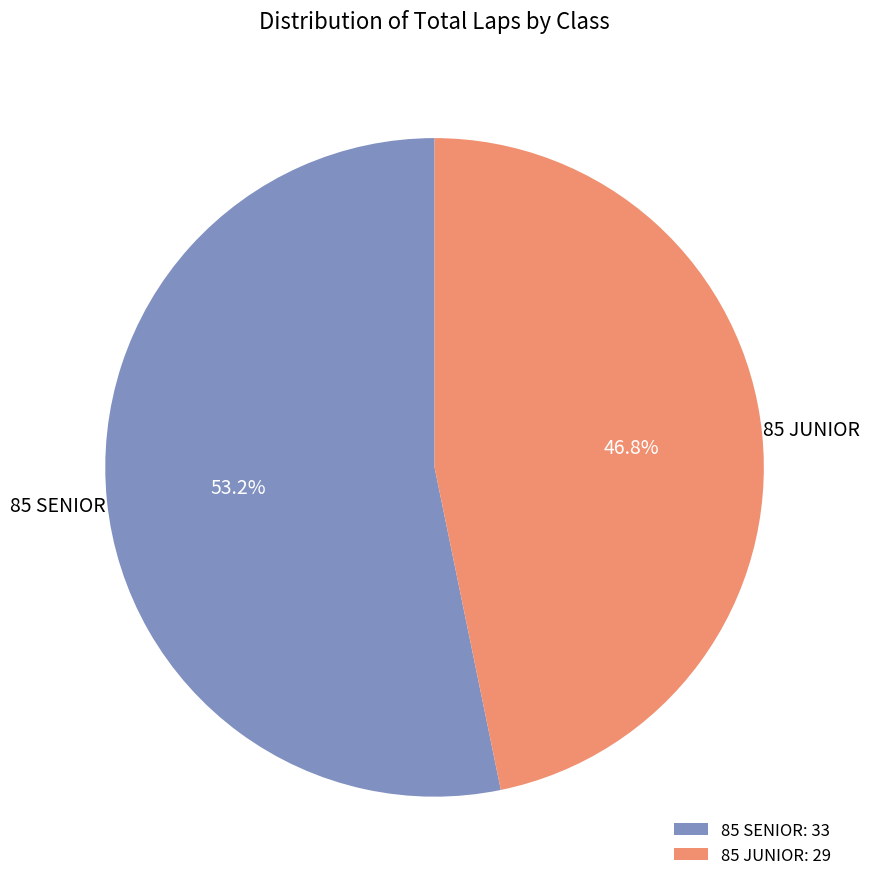

What is the smallest slice in the pie chart?

85 JUNIOR: 29